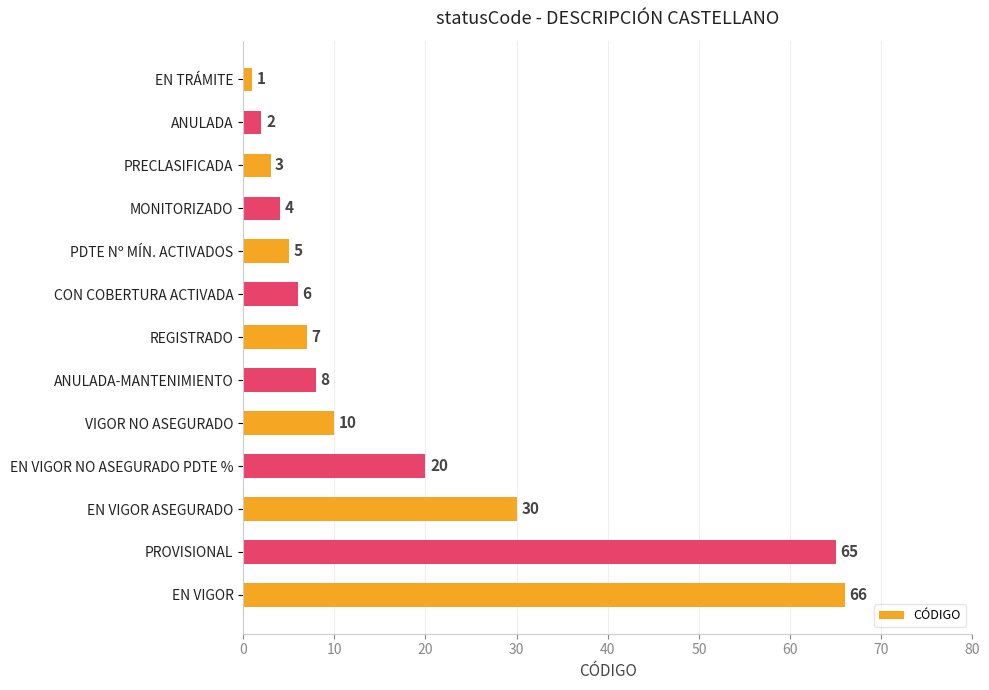

What position from the top is ANULADA?

2